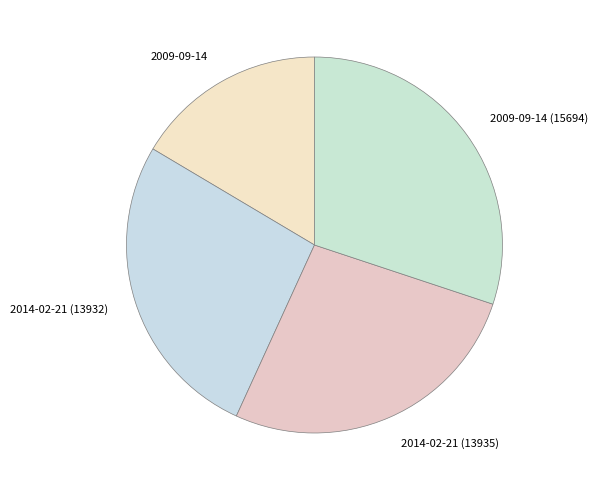

Is 2009-09-14 the majority of the pie?

No